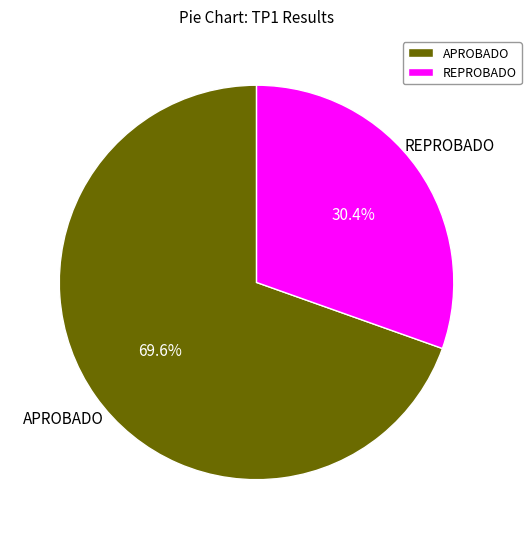

True or false: REPROBADO accounts for 43% of the total.

False